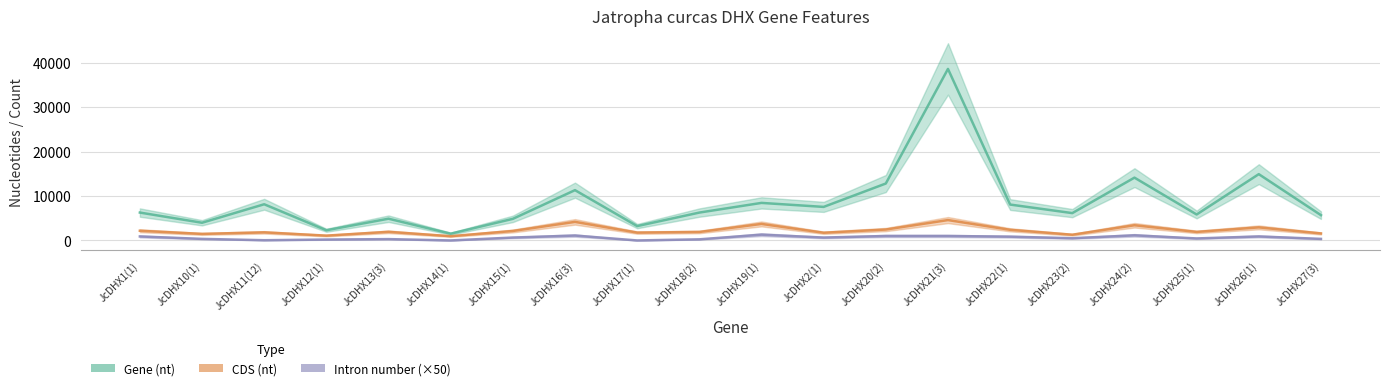

The Intron number series shows 300 at JcDHX13(3). True or false?

True